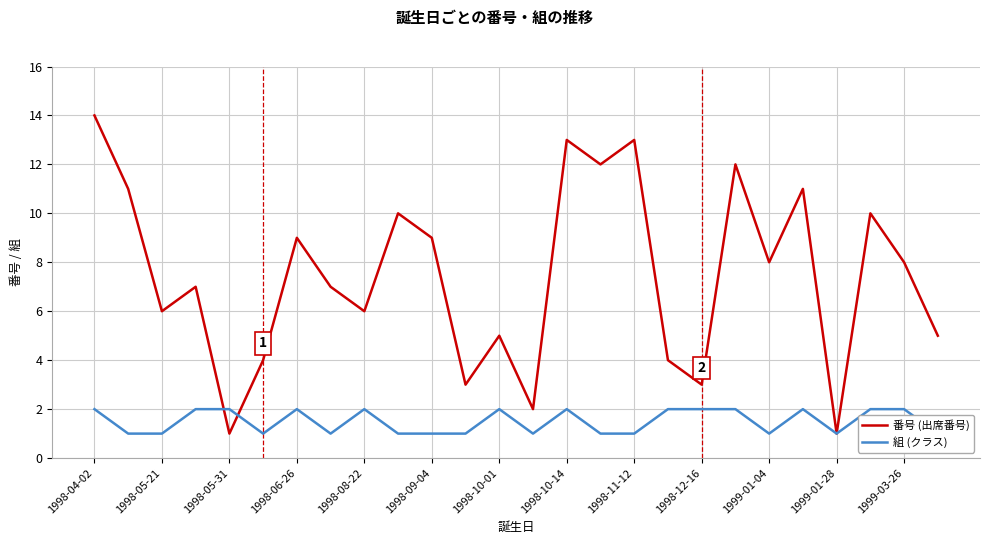

Reading left to right, list all the values displayed in this chart.

番号 (出席番号): 14	11	6	7	1	4	9	7	6	10	9	3	5	2	13	12	13	4	3	12	8	11	1	10	8	5
組 (クラス): 2	1	1	2	2	1	2	1	2	1	1	1	2	1	2	1	1	2	2	2	1	2	1	2	2	1